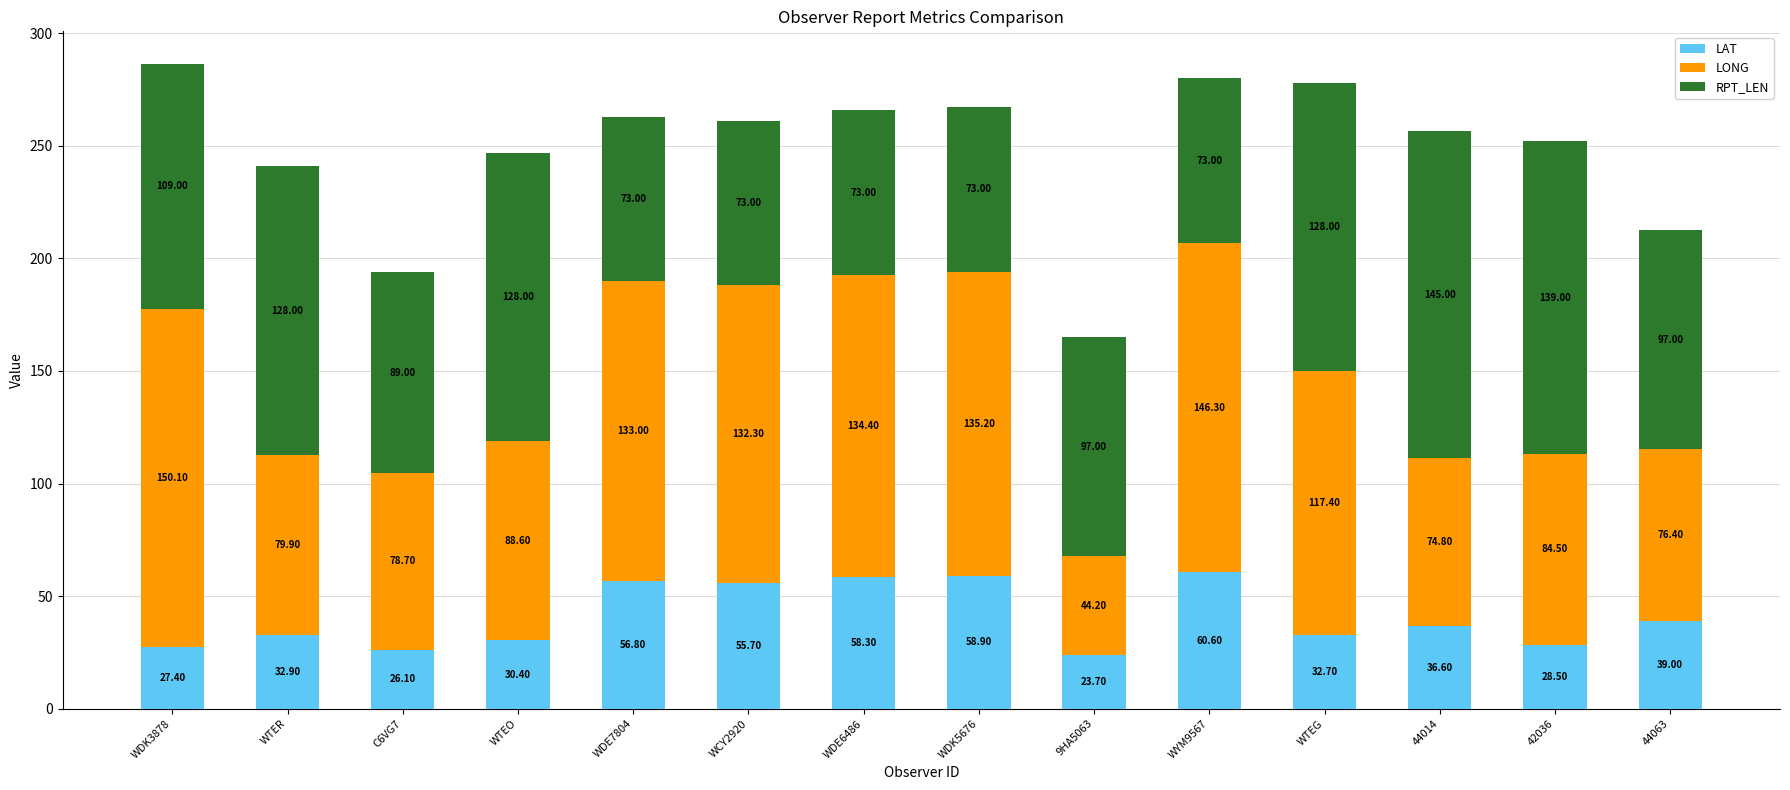

What is the total value across all series at 44063?

212.4